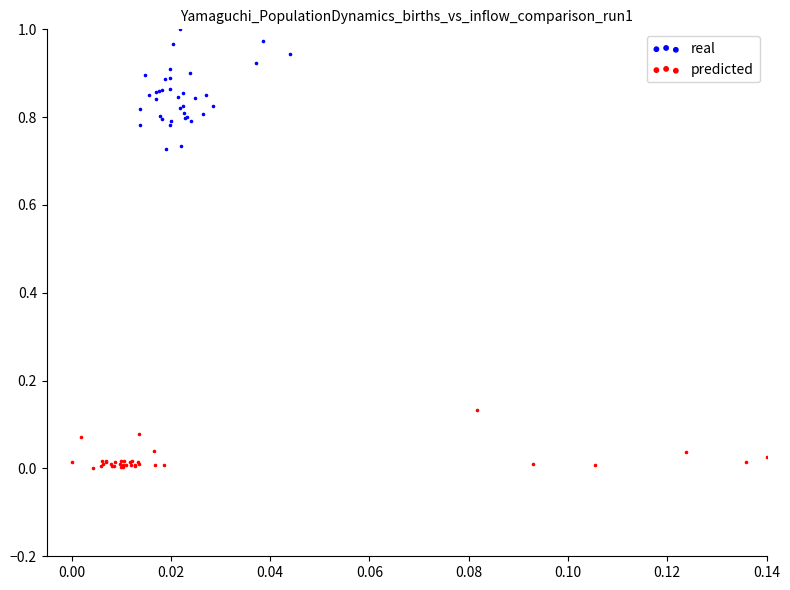

Which series contains the highest Y value?

real